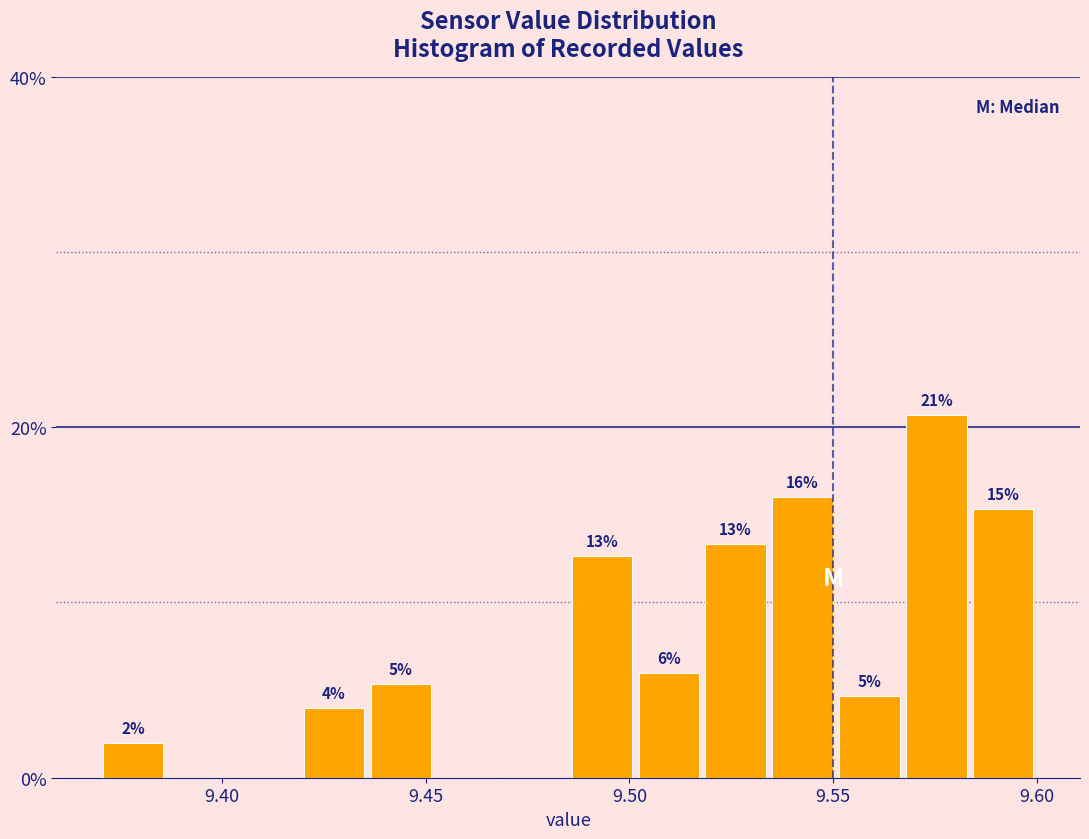

Around what value on the x-axis is the tallest bar? Give the approximate position of its centre, as read against the axis.

9.575